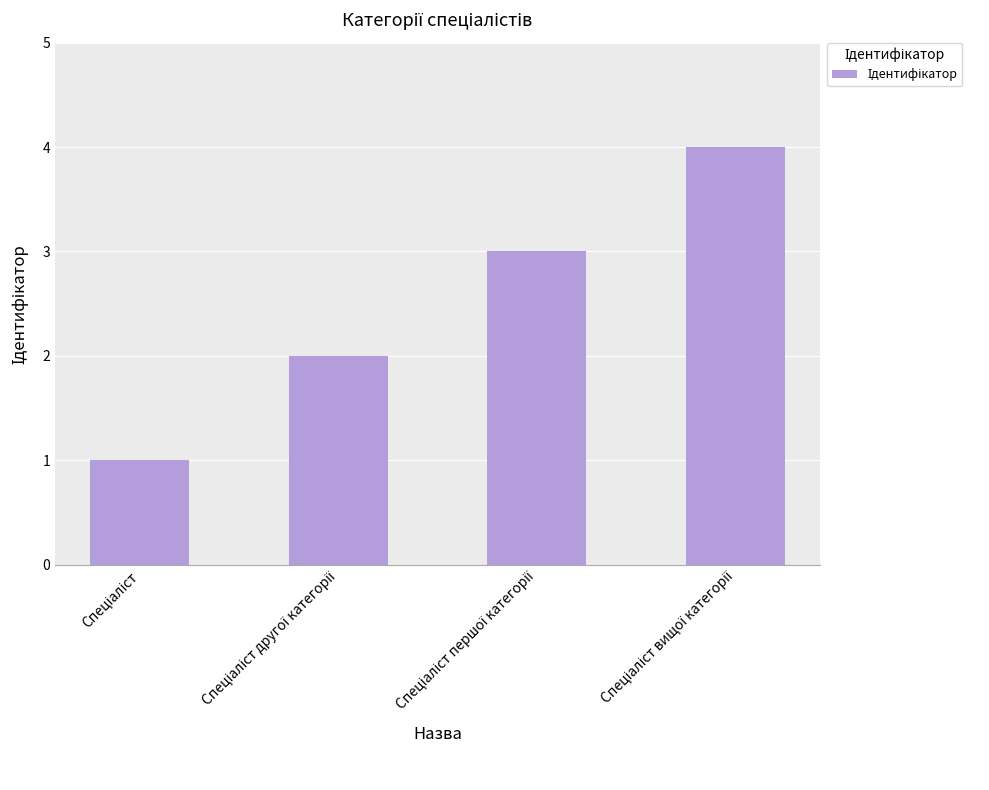

Count the number of categories in the chart.

4